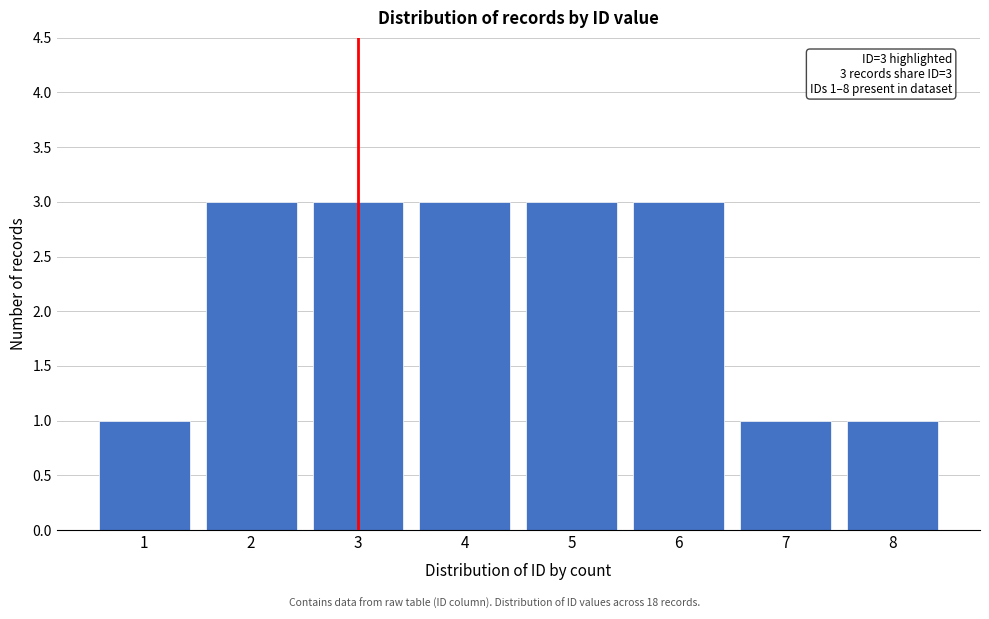

Reading right to left, transcribe all the data shown in this chart.

8=1	7=1	6=3	5=3	4=3	3=3	2=3	1=1